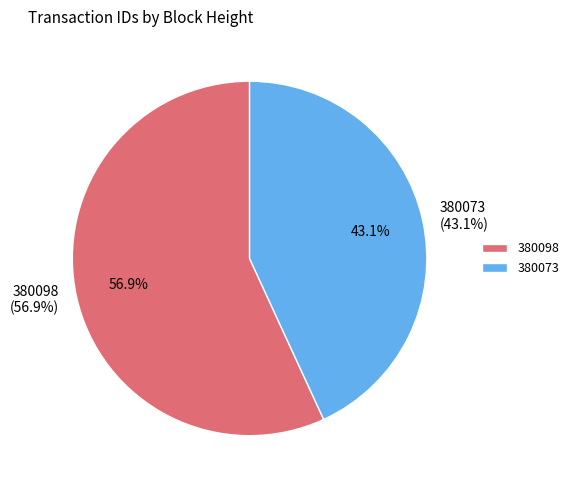

To the nearest percent, what is the difference between the largest and smallest slice percentages?

14%